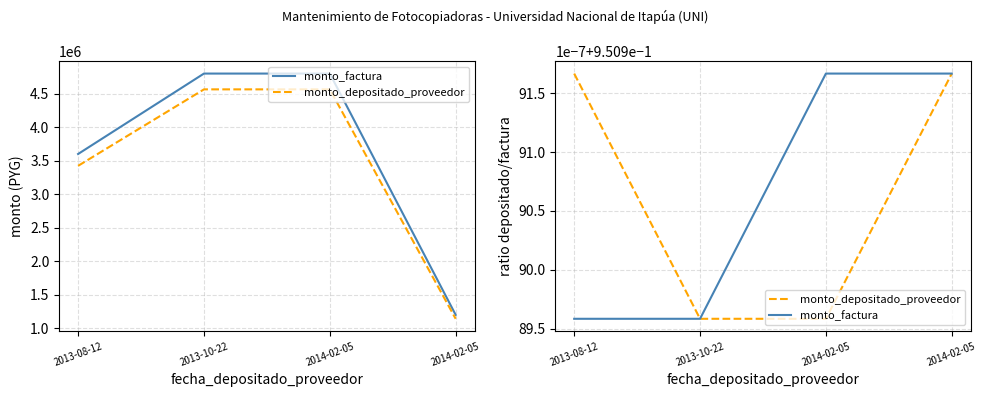

True or false: monto_factura and monto_depositado_proveedor cross at least once.

False